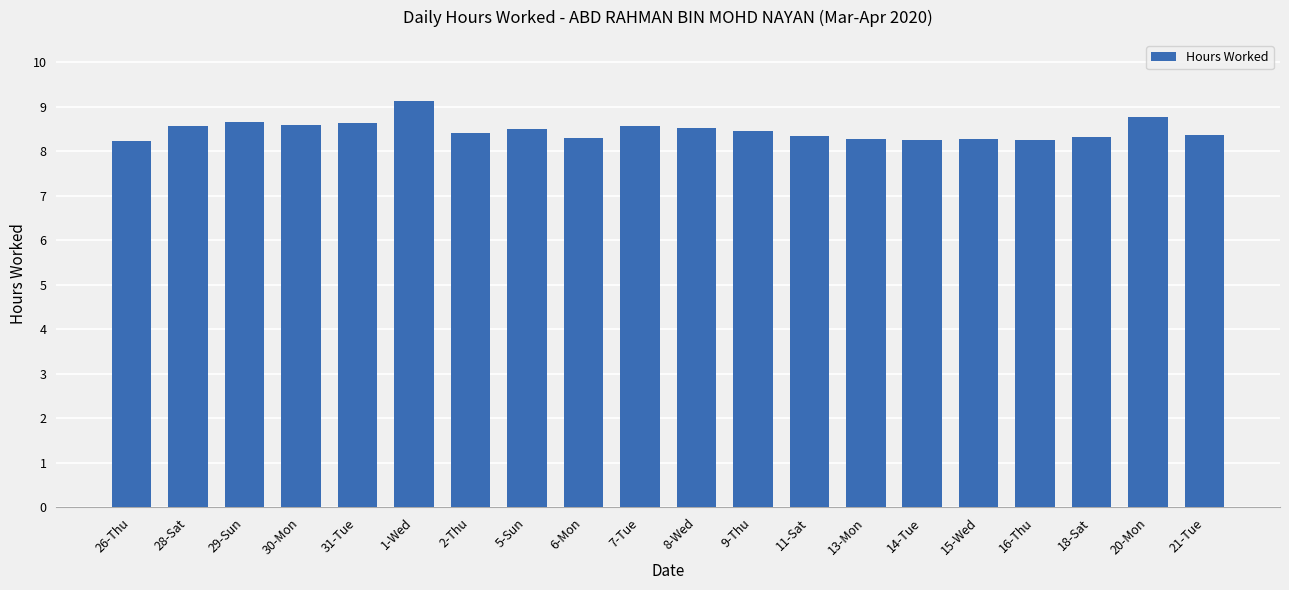

What is the difference between the values at 20-Mon and 21-Tue?

0.4